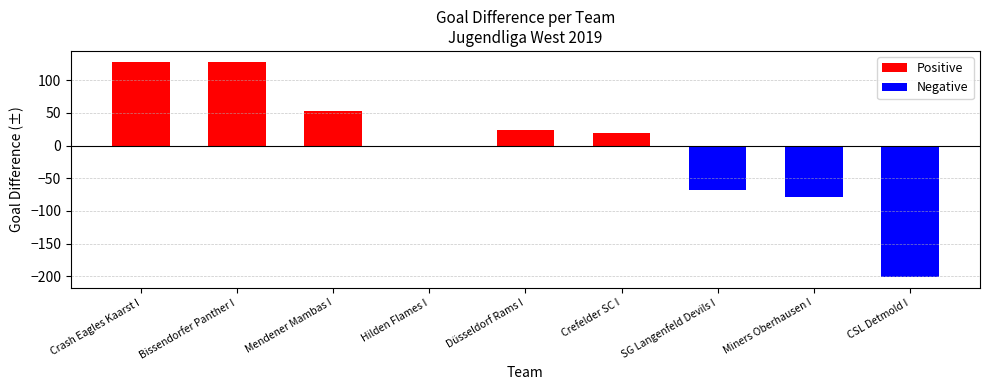

What is the difference between the maximum and minimum values in the diff series?

329